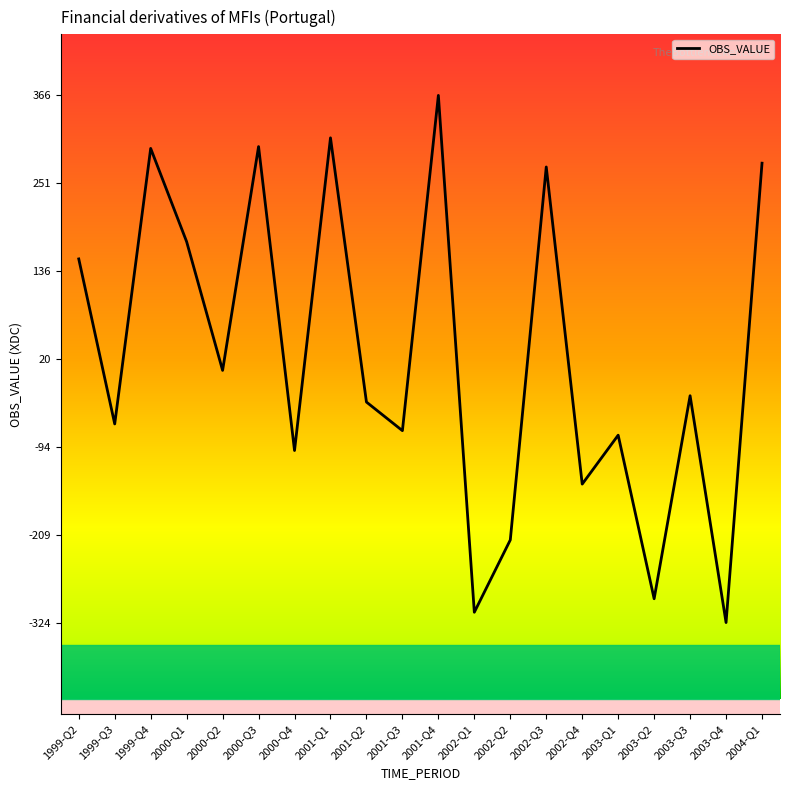

What is the sum of the values at 2001-Q4 and 2000-Q1?

540.9